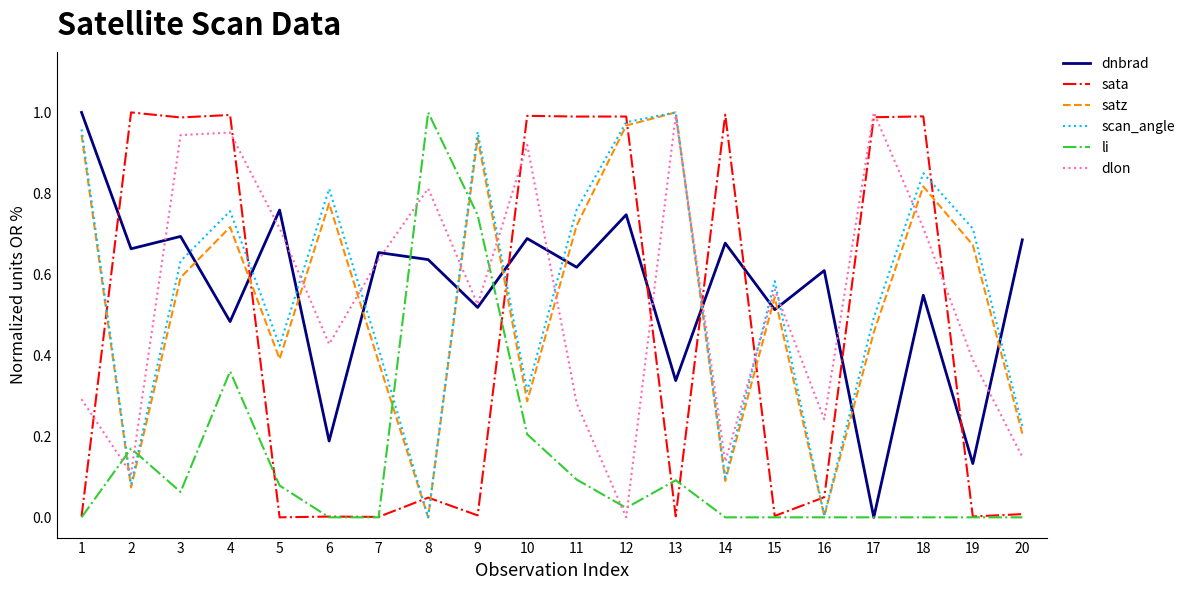

Is the value of dlon at 3 greater than the value of dnbrad at 17?

Yes